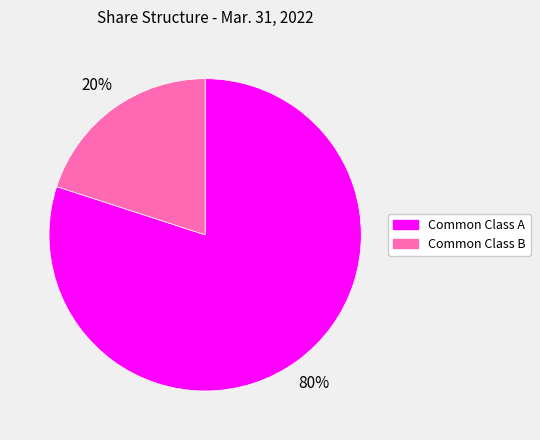

To the nearest percent, what is the average slice percentage?

50%